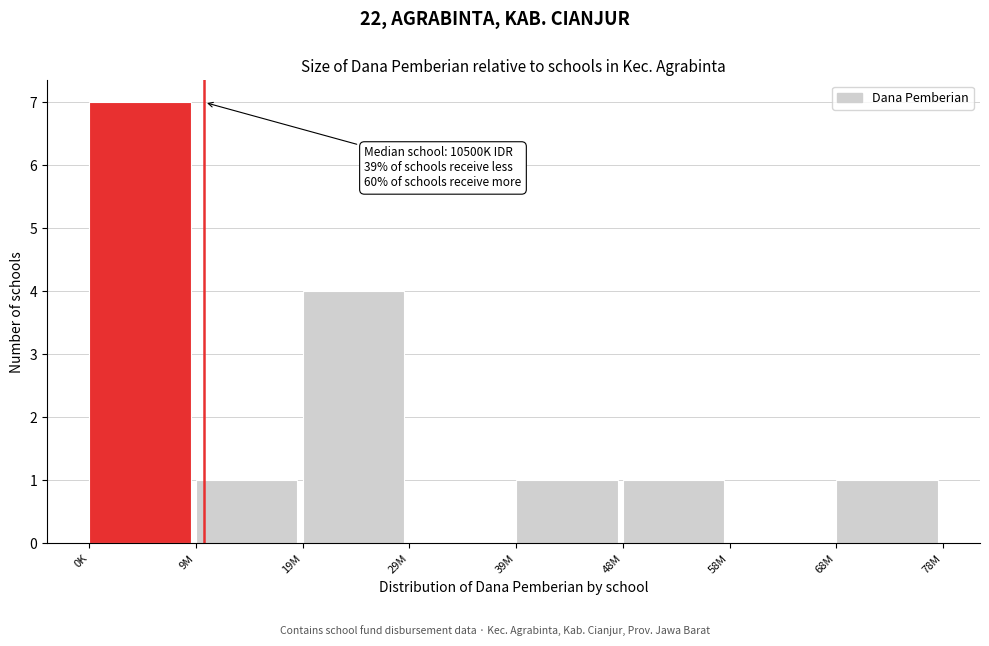

Reading left to right, list all the values displayed in this chart.

0K=7	9M=1	19M=4	29M=0	39M=1	48M=1	58M=0	68M=1